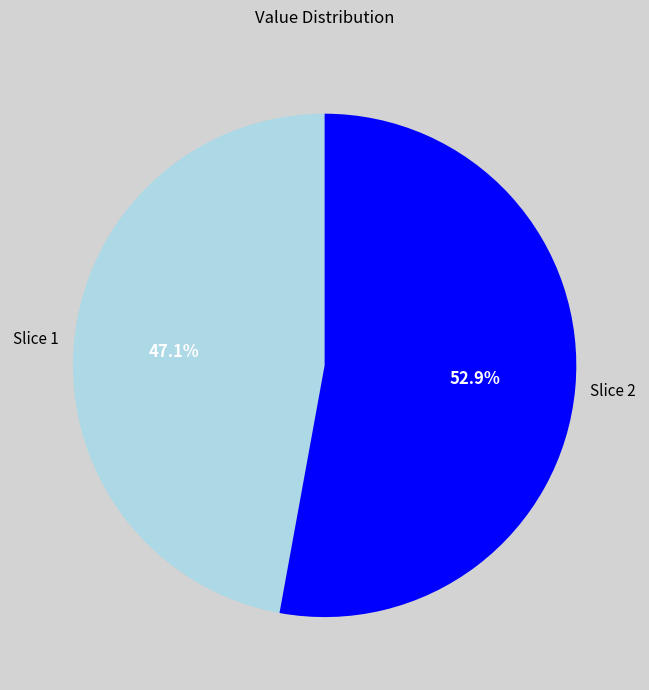

Count the number of slices in the pie.

2